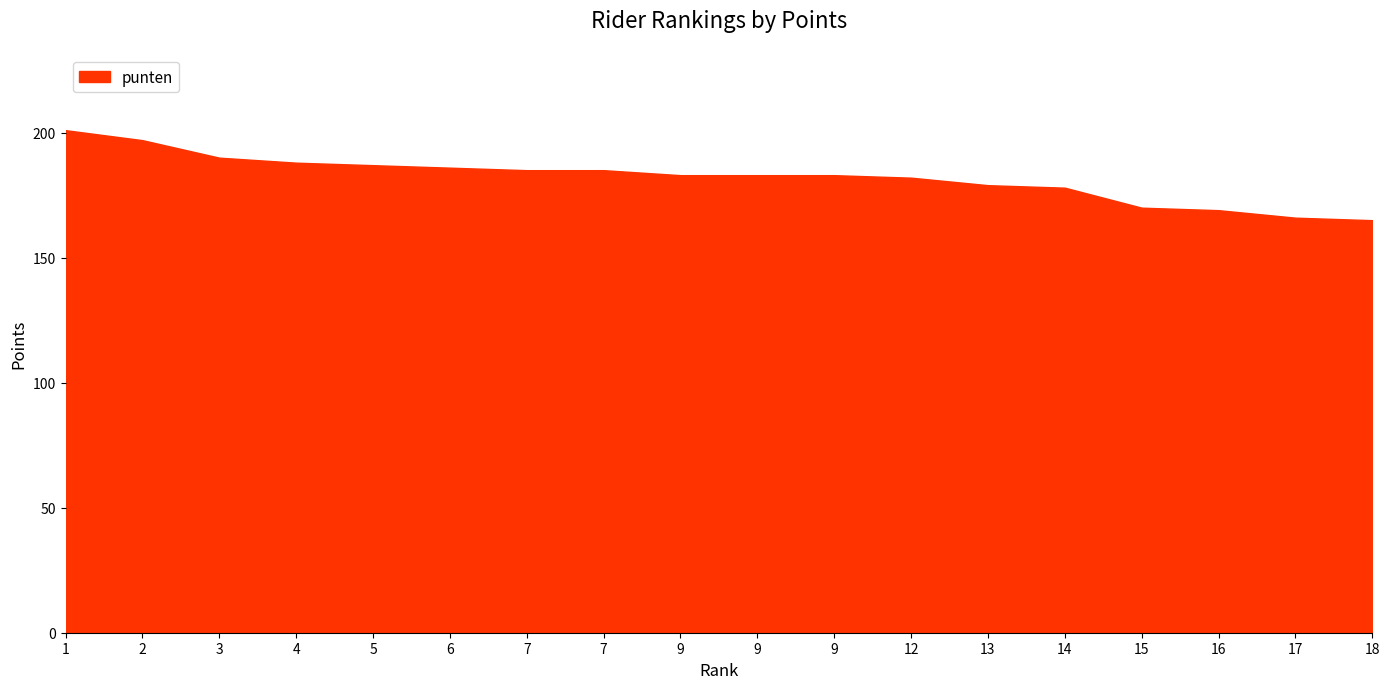

What is the difference between the second highest and minimum values?

32